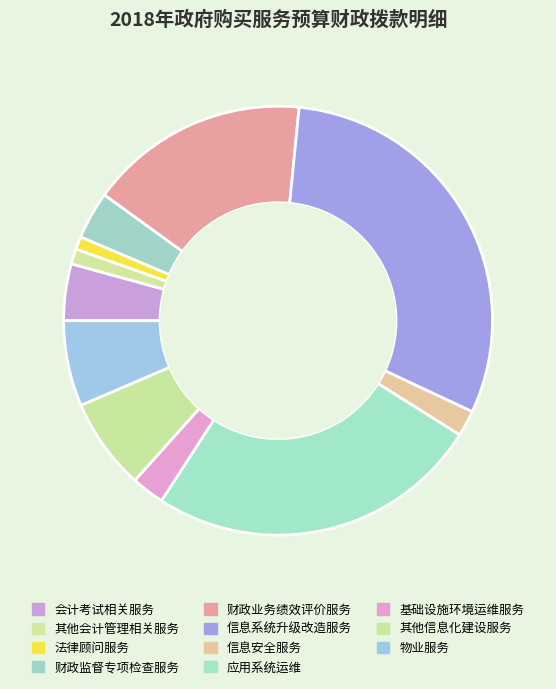

How much of the chart is everything except 其他会计管理相关服务?

98.9%